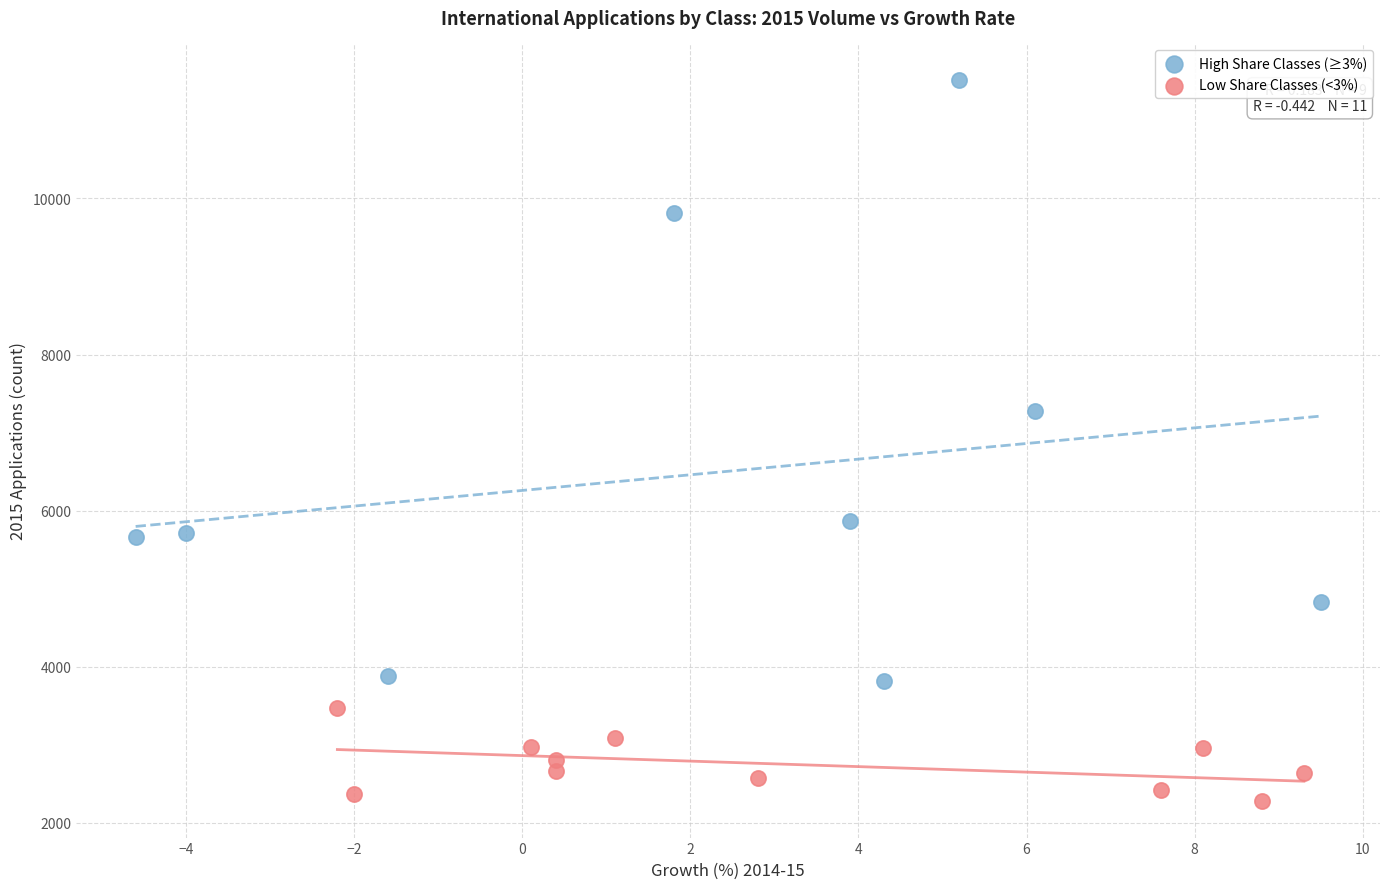

Which series reaches the maximum Y coordinate?

High Share Classes (≥3%)